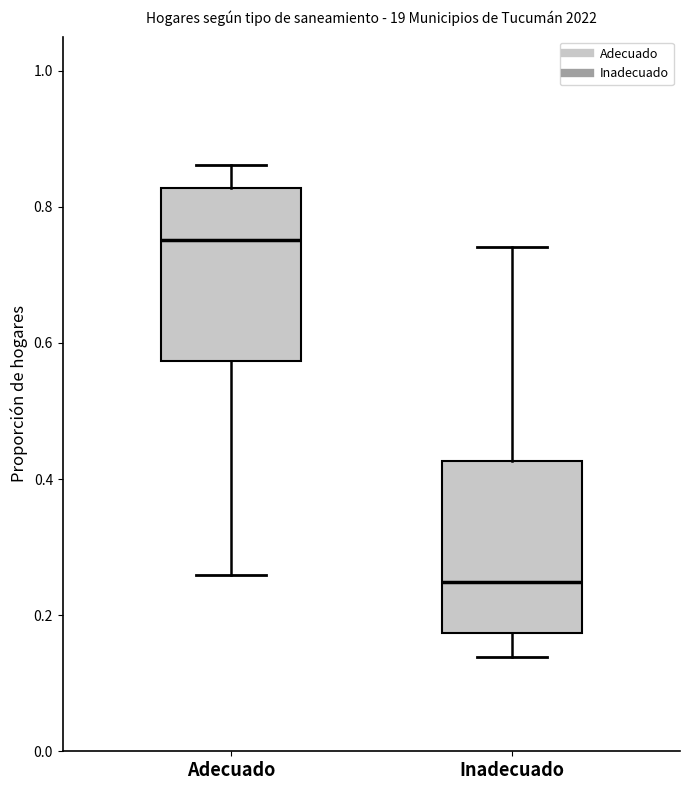

Which box's median line is the highest?

Adecuado